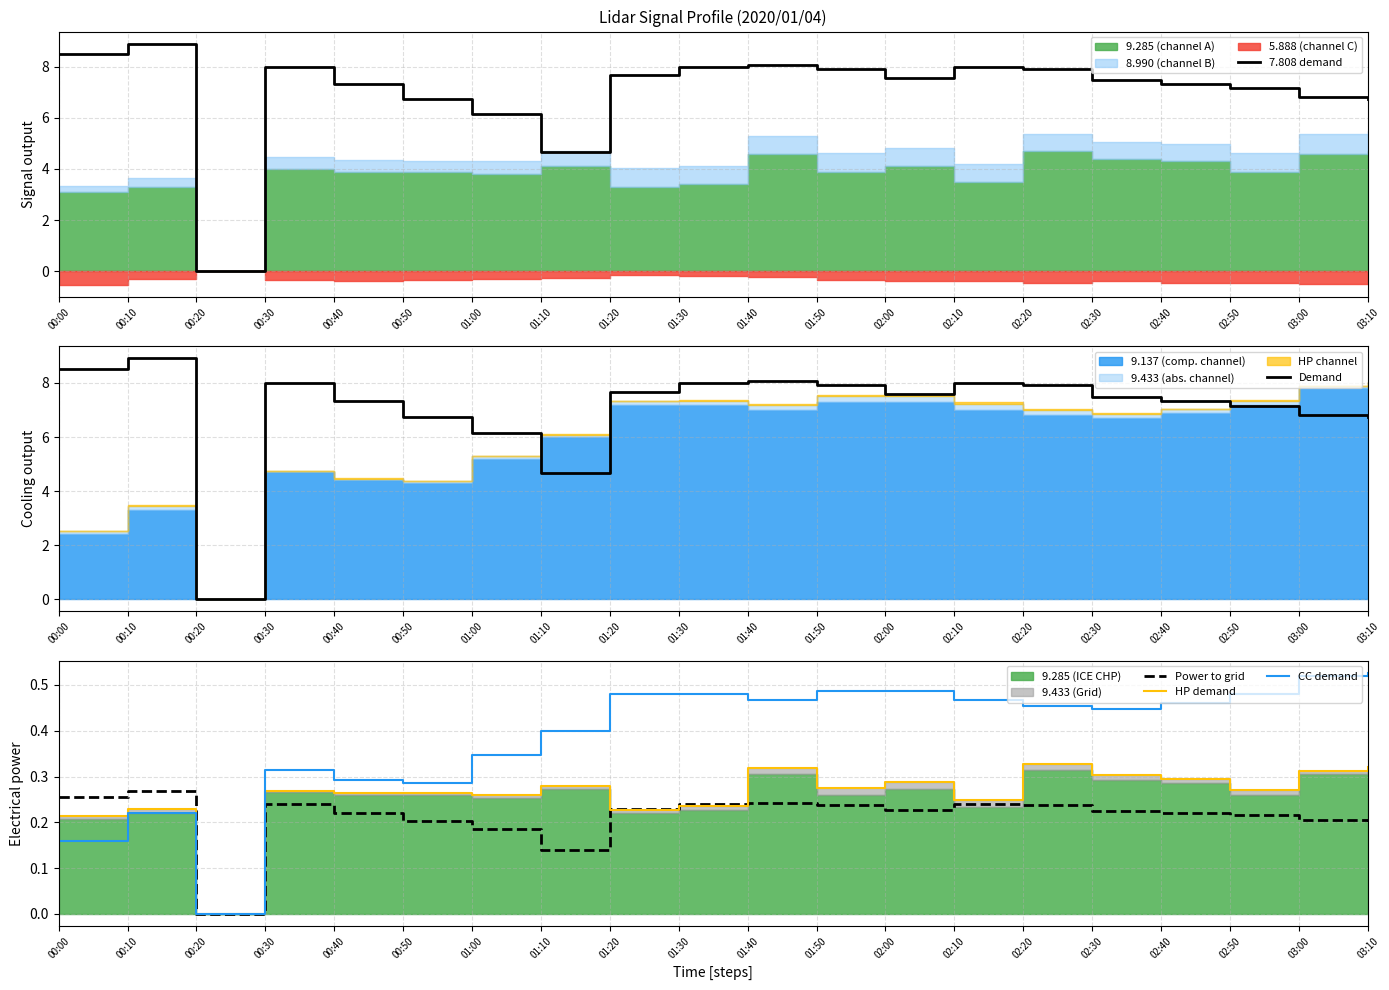

At how many categories does at least one series exceed 2?

19